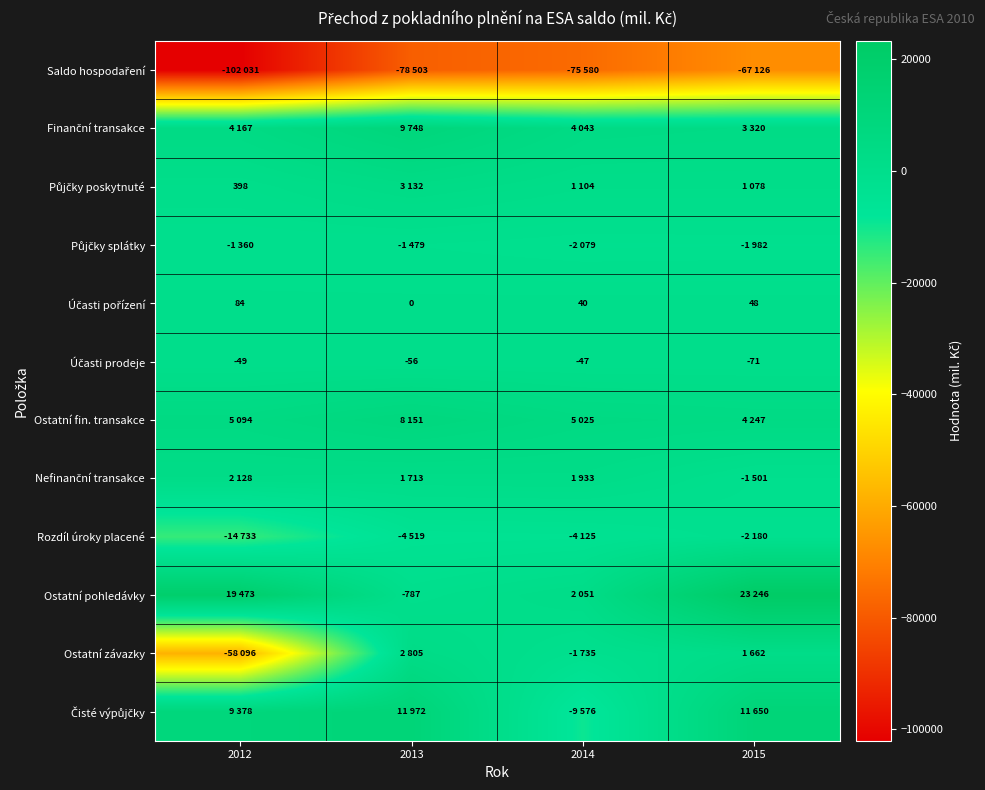

What is the minimum value for Půjčky poskytnuté?

398